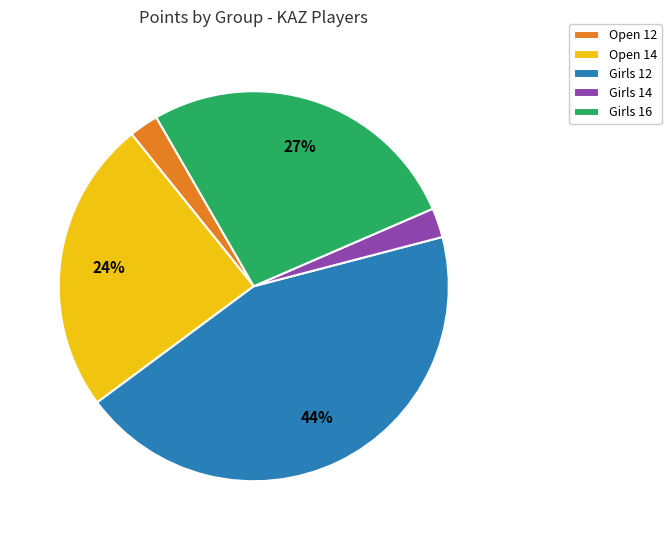

Approximately how many times larger is the value at Girls 12 compared to Open 14?

1.8